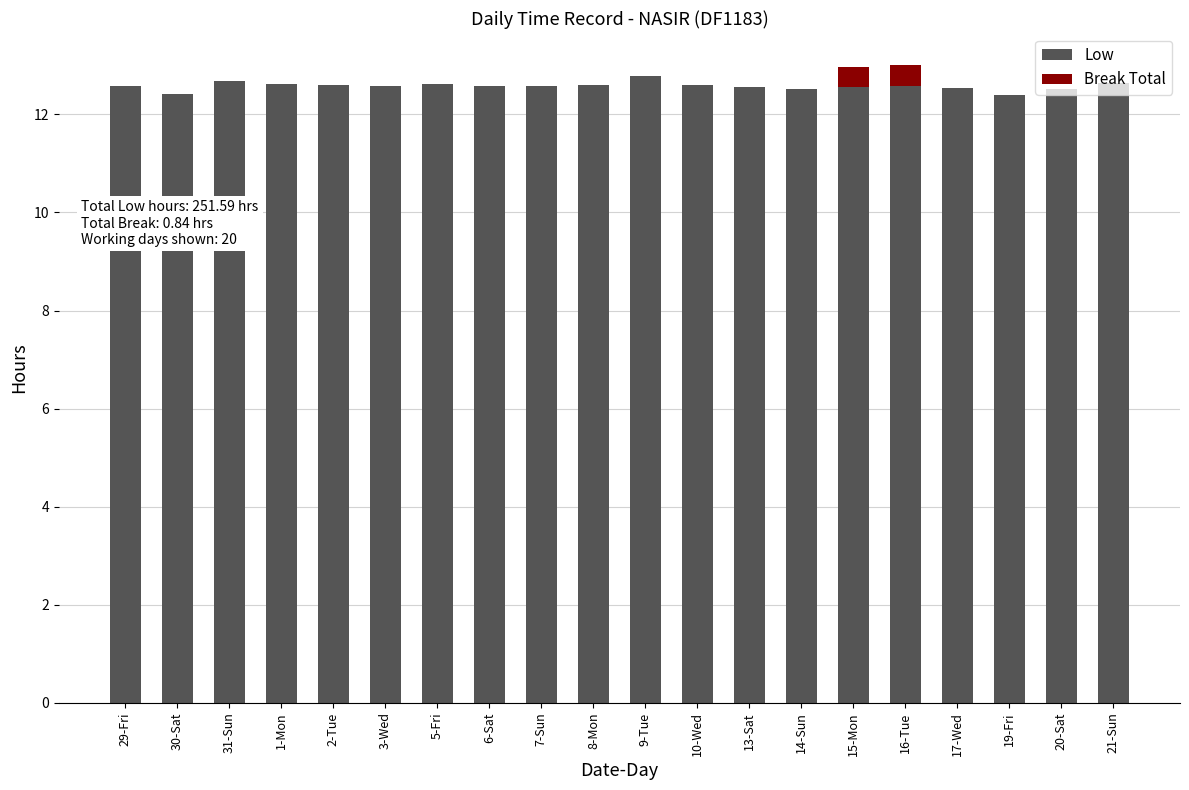

What is the sum of the Low values at 8-Mon and 9-Tue?

25.4